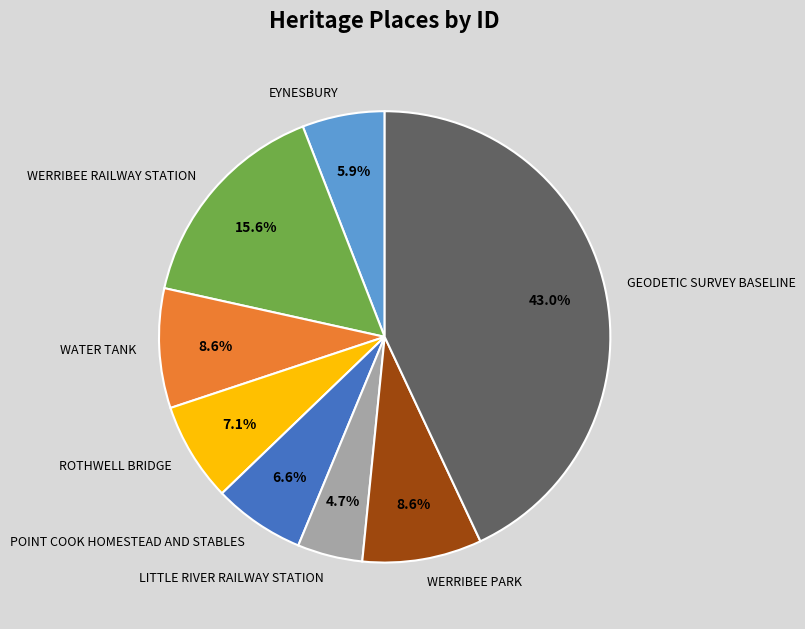

Does WERRIBEE PARK represent more than half of the total?

No